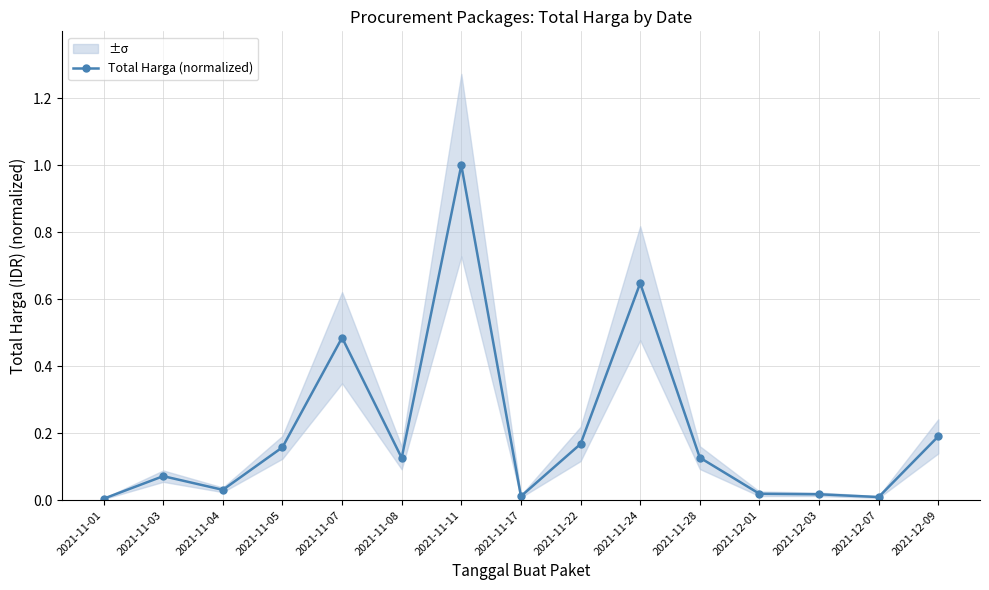

The chart shows a value of 0.2 at 2021-11-05. True or false?

True